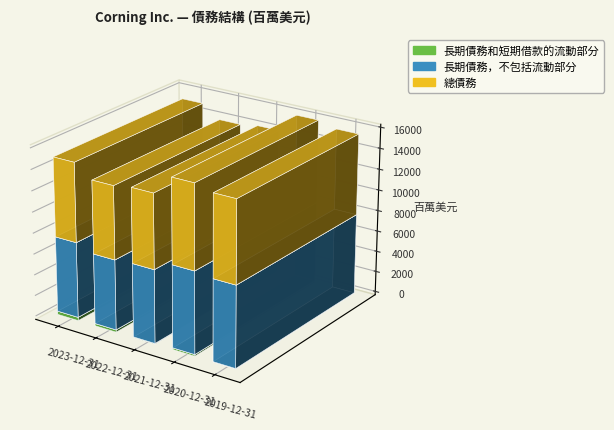

At which category does the chart reach its minimum across all series?

2019-12-31